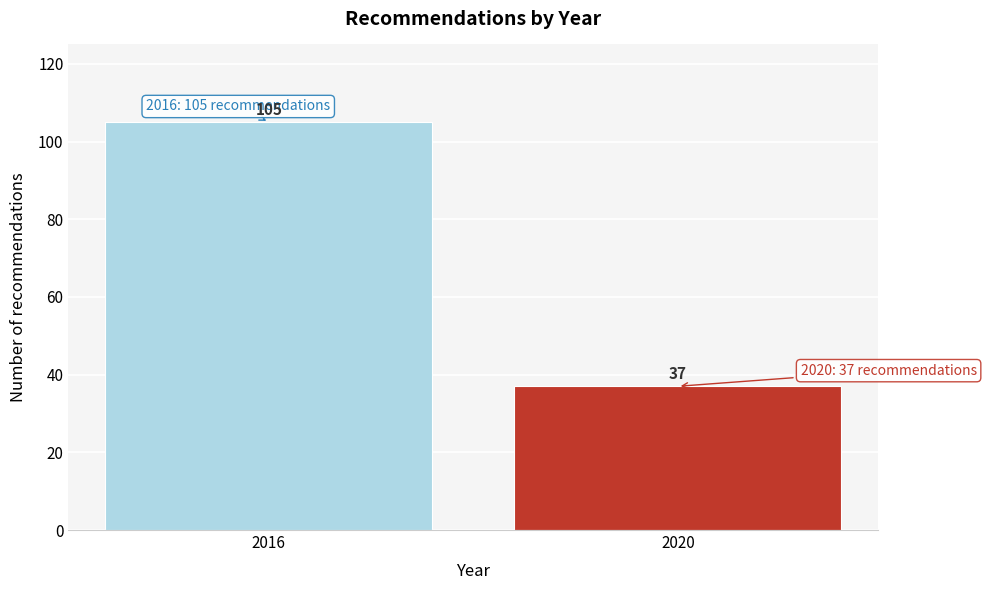

Reading left to right, transcribe all the data shown in this chart.

105	37